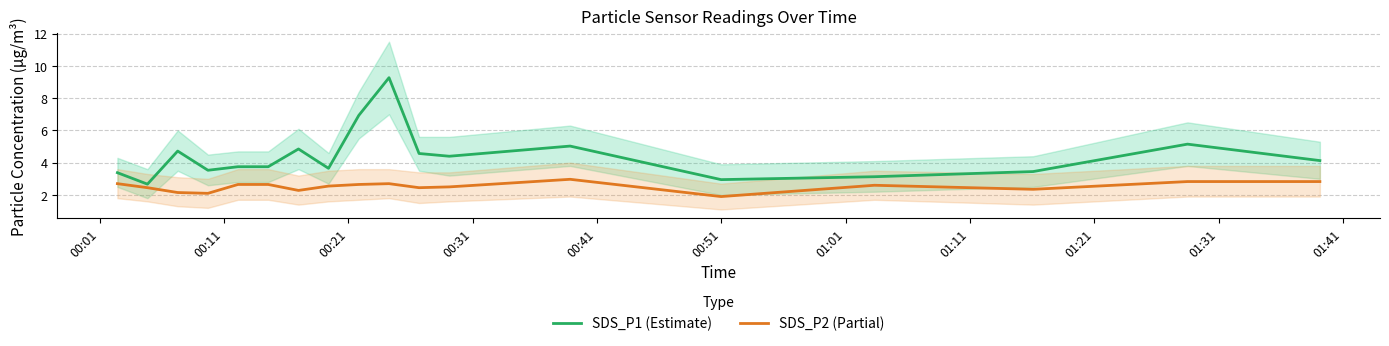

What are all the series names shown in the legend?

SDS_P1 (Estimate), SDS_P2 (Partial)